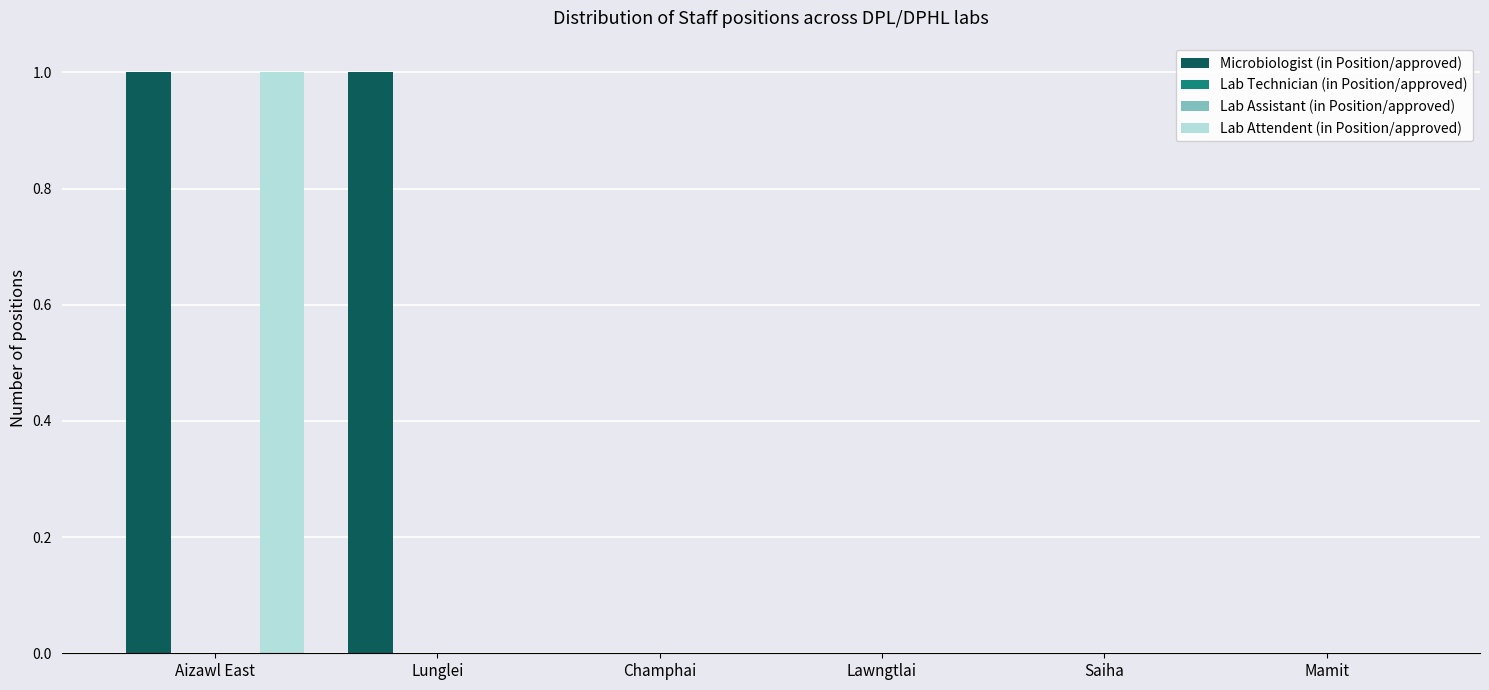

How many positive values does the Lab Attendent (in Position/approved) series have?

1